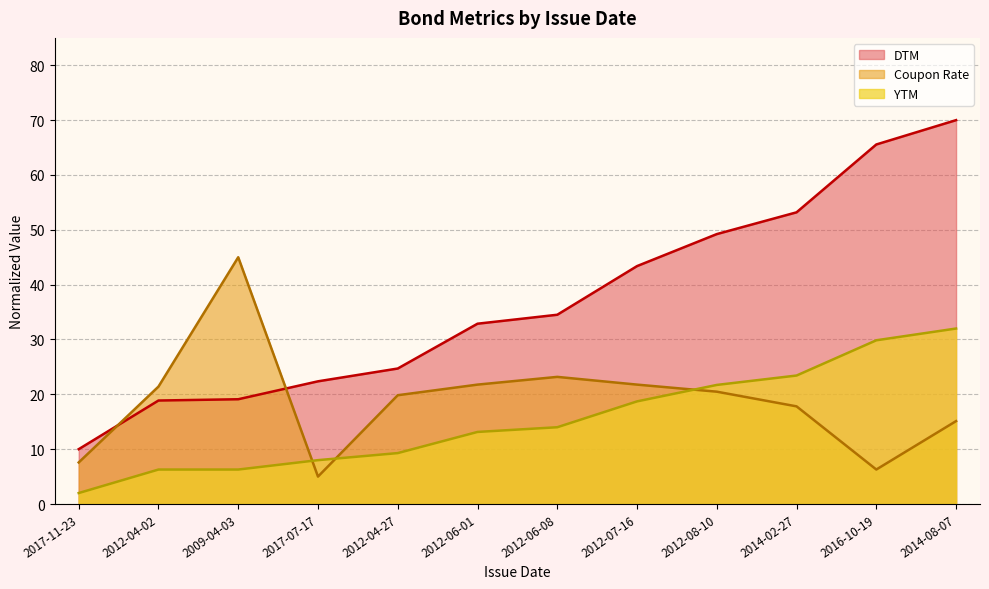

How many values in the DTM series are below 34?

6